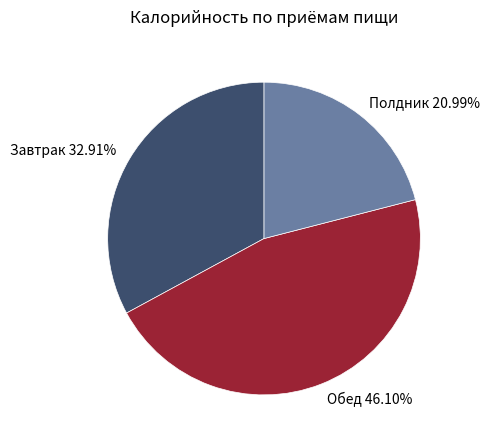

The Полдник slice represents 21% of the pie. True or false?

True